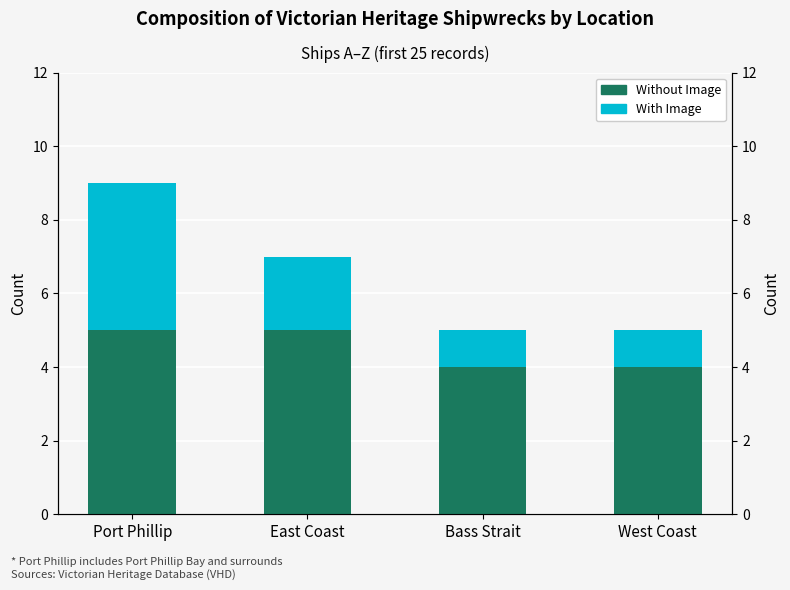

What is the sum of all With Image values?

8